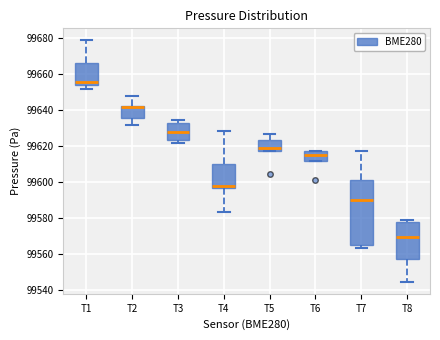

Reading left to right, read every box against the y-axis: the position of its median line, the range the box covers, and the ends of its whiskers. The values are not printed on the chart, so give them approximately, as read against the axis.

T1: median 99656, box 99654 to 99666, whiskers 99652 to 99678
T2: median 99642 (just below the box's upper edge), box 99636 to 99642, whiskers 99632 to 99648
T3: median 99628, box 99624 to 99632, whiskers 99622 to 99634
T4: median 99598, box 99596 to 99610, whiskers 99584 to 99628
T5: median 99618 (just above the box's lower edge), box 99618 to 99624, whiskers 99618 to 99626
T6: median 99614, box 99612 to 99618, whiskers 99612 to 99618
T7: median 99590, box 99564 to 99602, whiskers 99564 (just below the box's lower edge) to 99618
T8: median 99570, box 99558 to 99578, whiskers 99544 to 99578 (just above the box's upper edge)